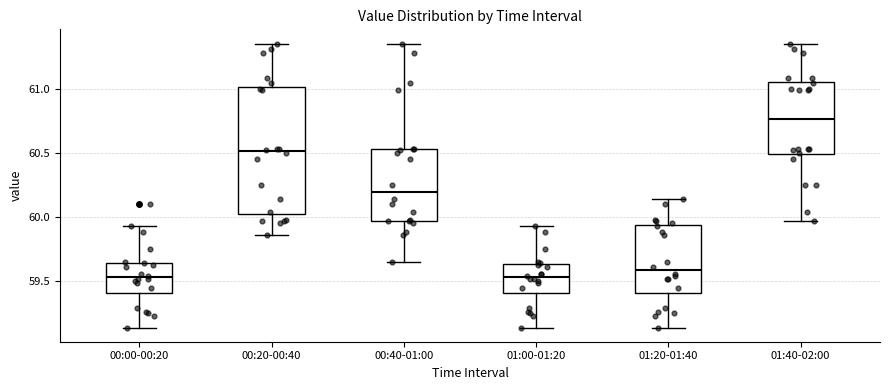

Reading left to right, transcribe this box plot: for each box, give where its median line is, the range the box spans, and where its two whiskers end, as read against the y-axis. The values are not printed on the chart, so give them approximately, as read against the axis.

00:00-00:20: median 59.55, box 59.40 to 59.65, whiskers 59.15 to 59.95
00:20-00:40: median 60.50, box 60.05 to 61.00, whiskers 59.85 to 61.35
00:40-01:00: median 60.20, box 59.95 to 60.55, whiskers 59.65 to 61.35
01:00-01:20: median 59.55, box 59.40 to 59.65, whiskers 59.15 to 59.95
01:20-01:40: median 59.60, box 59.40 to 59.95, whiskers 59.15 to 60.15
01:40-02:00: median 60.75, box 60.50 to 61.05, whiskers 59.95 to 61.35